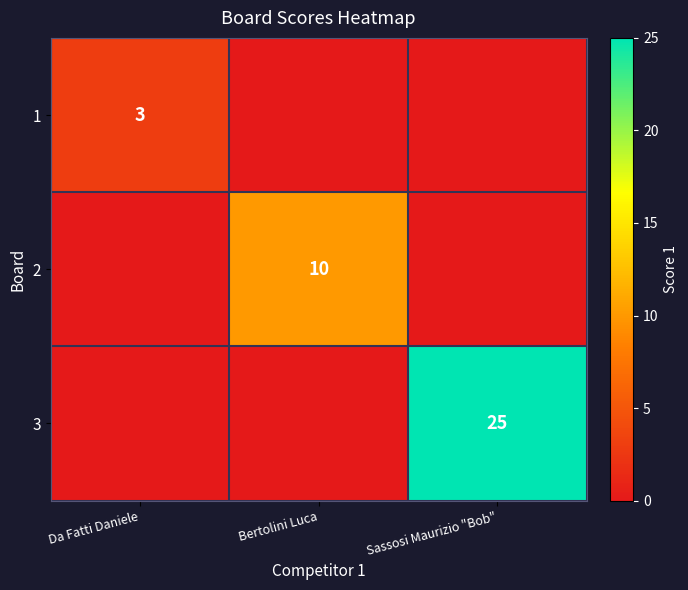

True or false: 1 has a value of 3 at Da Fatti Daniele.

True